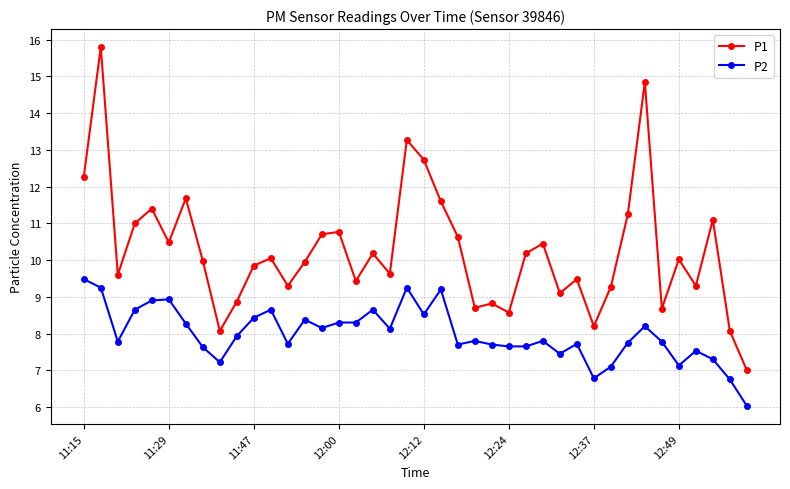

True or false: P2 has more than 1 interior local peaks.

True